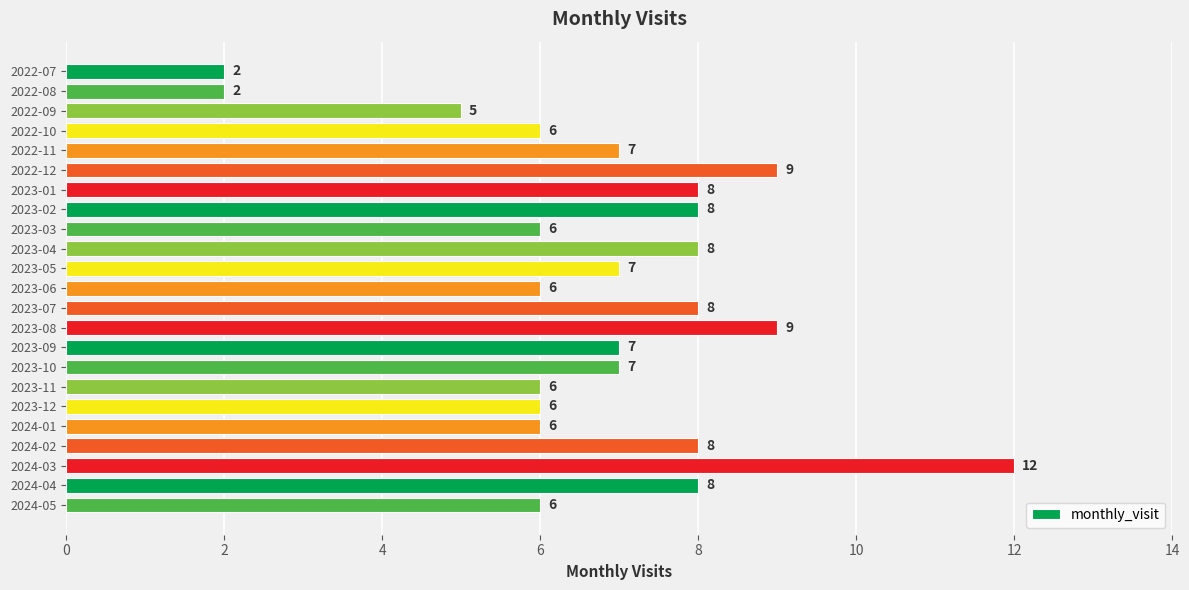

Which category has the highest value across all series?

2024-03